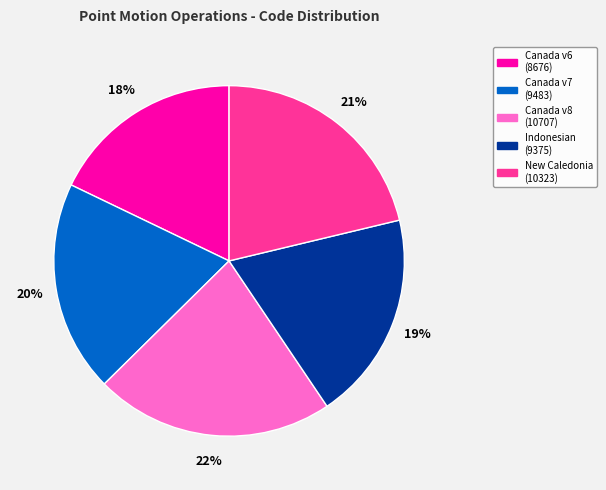

Is there a majority slice in this chart?

No